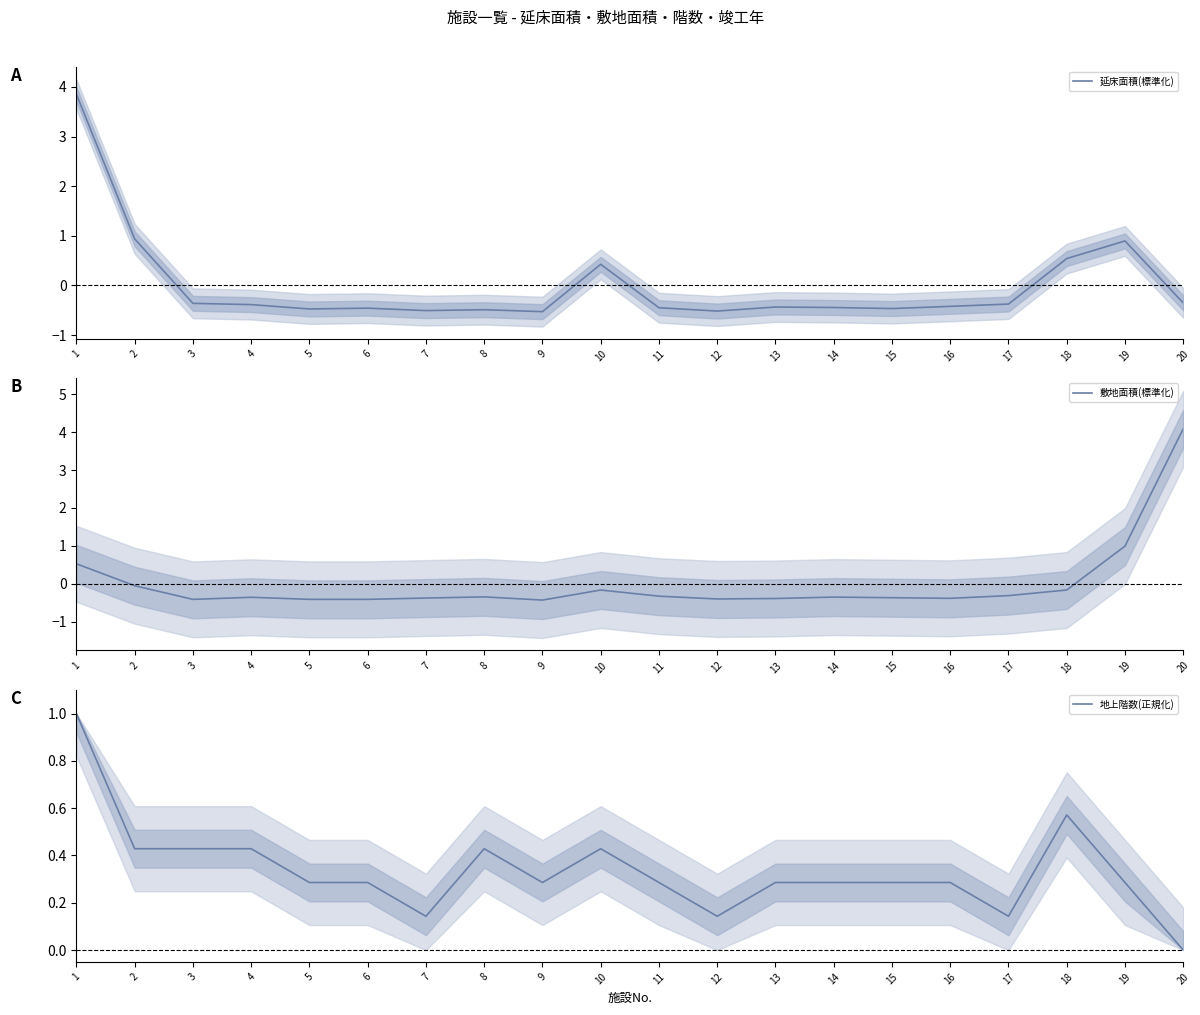

What is the sum of the 敷地面積(標準化) values at 19 and 15?

0.6